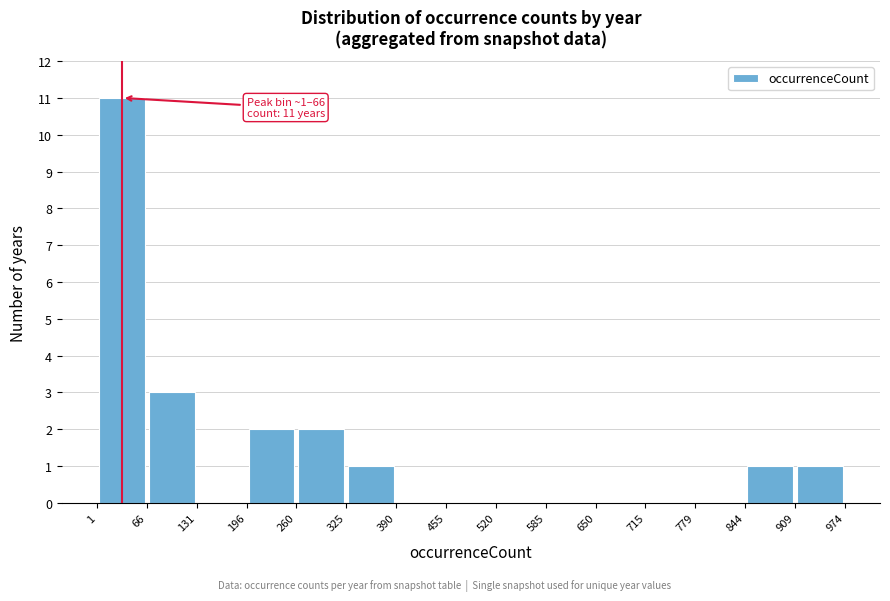

Which range on the x-axis has the tallest bar?

1 to 66